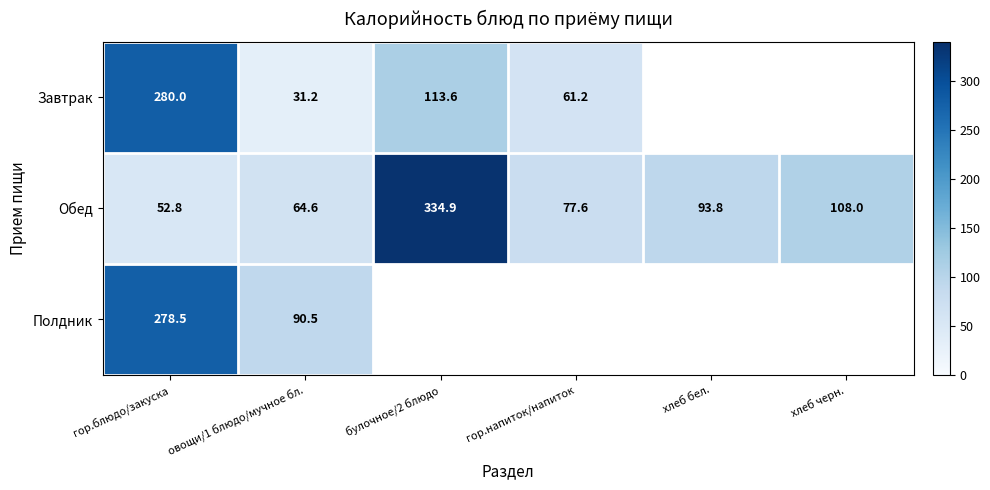

Where is Обед nearest to the value 193?

хлеб черн.